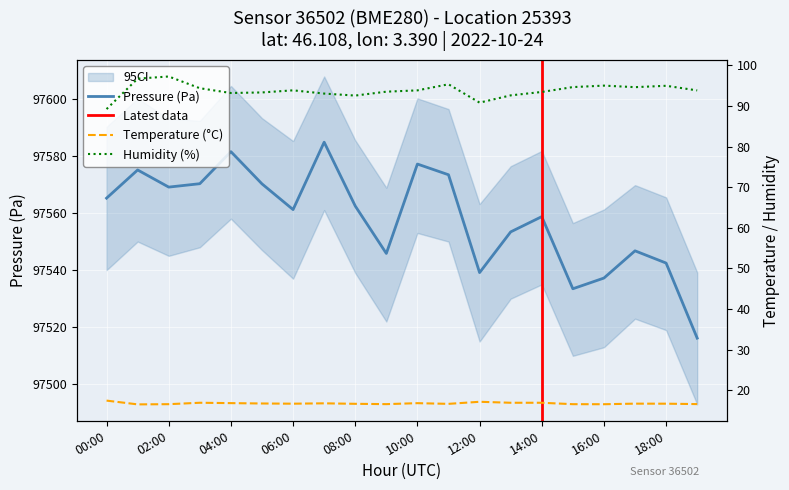

What is the minimum value for pressure?

97516.2